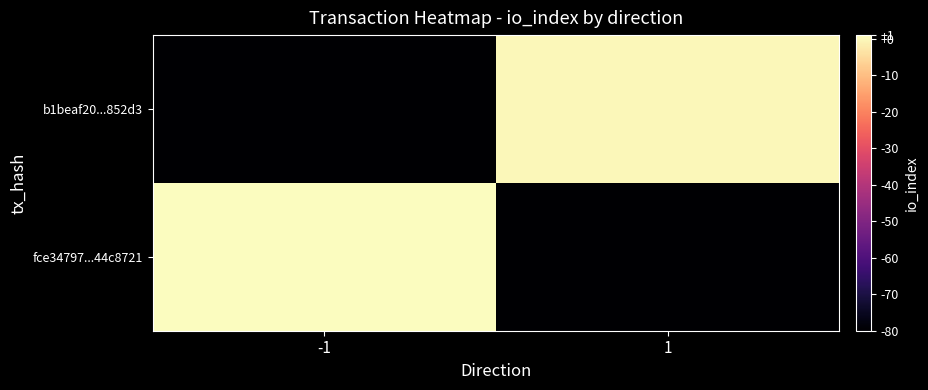

Rank the series by their maximum value, from highest to lowest.

fce34797...44c8721, b1beaf20...852d3